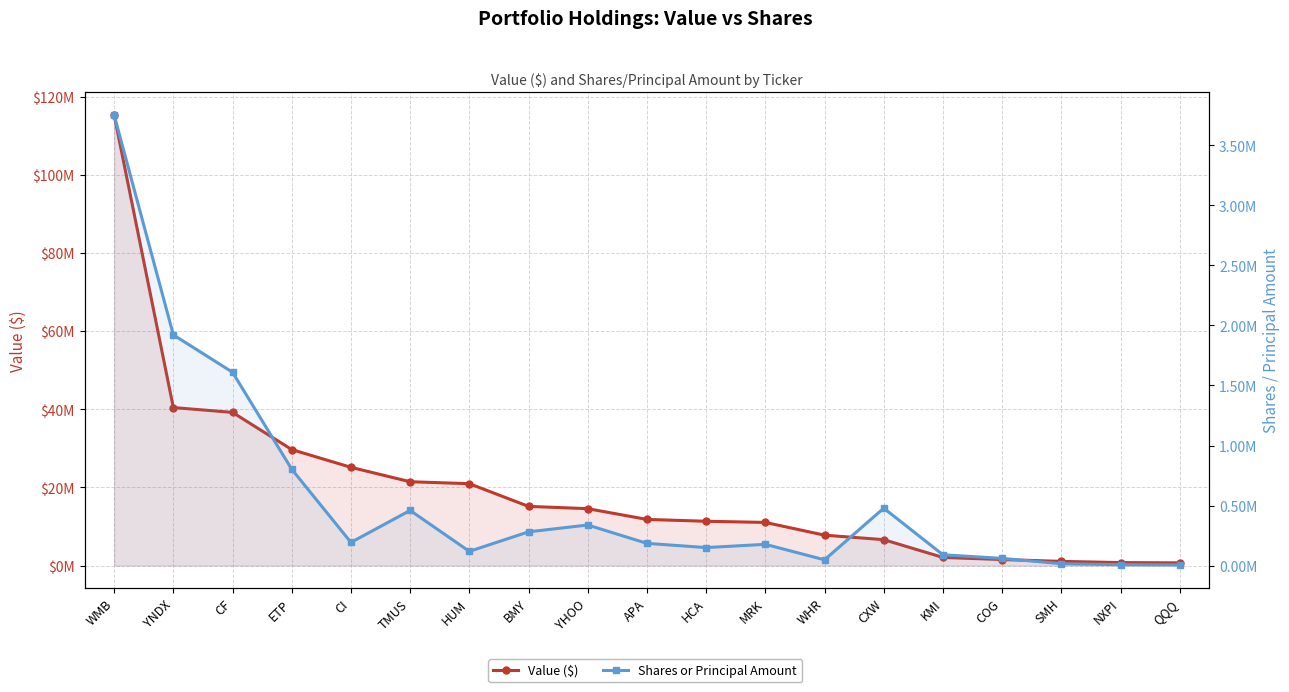

At how many categories does at least one series exceed 60259703?

1